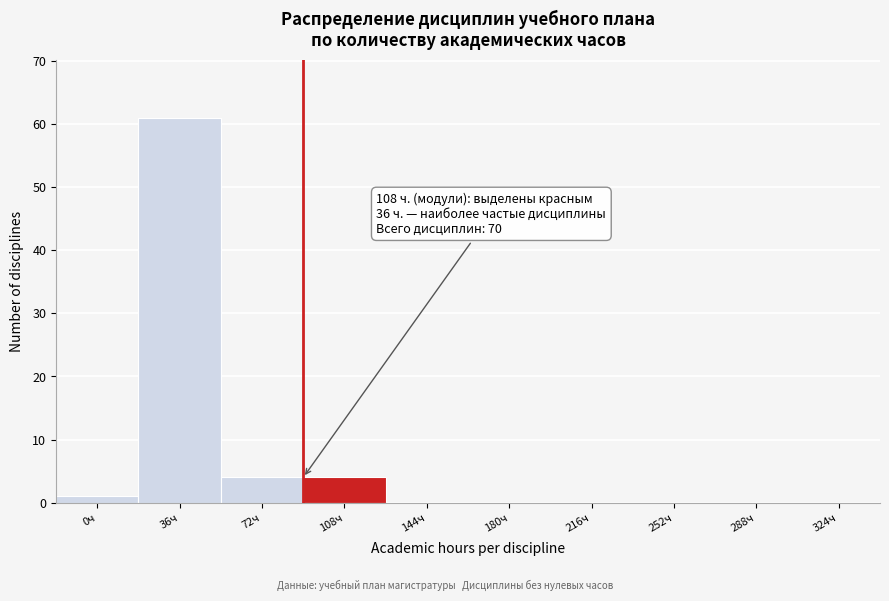

Reading left to right, transcribe all the data shown in this chart.

0ч=1	36ч=61	72ч=4	108ч=4	144ч=0	180ч=0	216ч=0	252ч=0	288ч=0	324ч=0